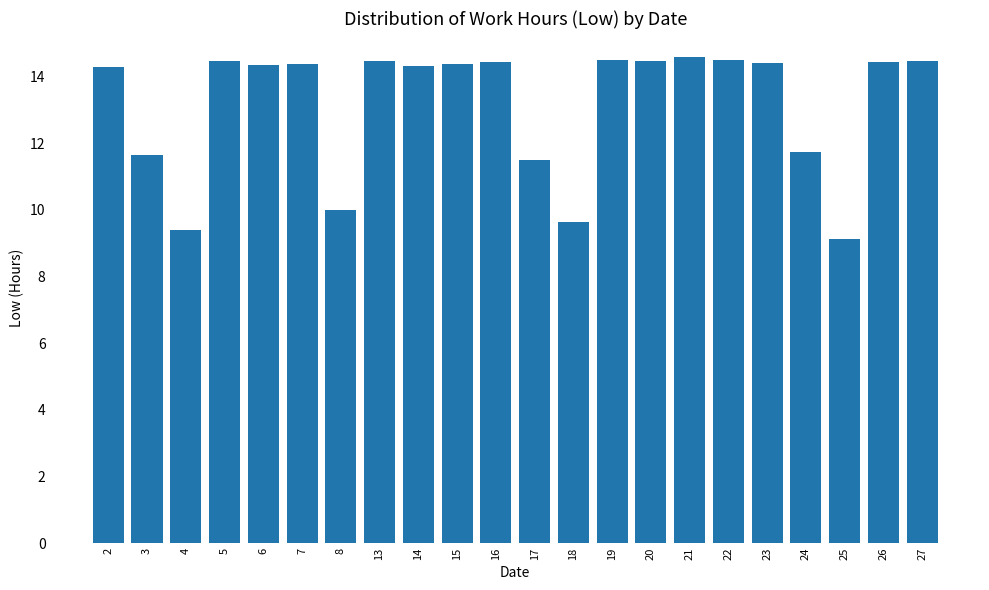

What is the minimum value shown in the chart?

9.1